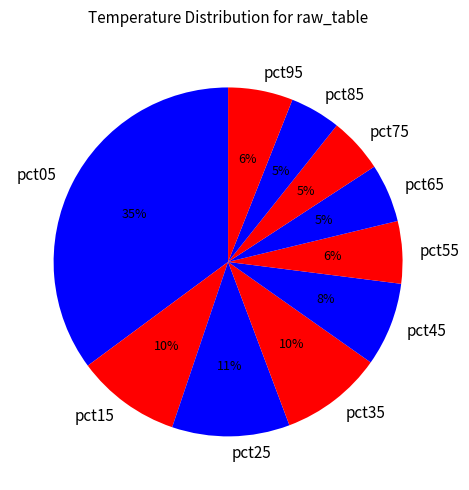

Is it true that pct45 is 1% of the pie?

False